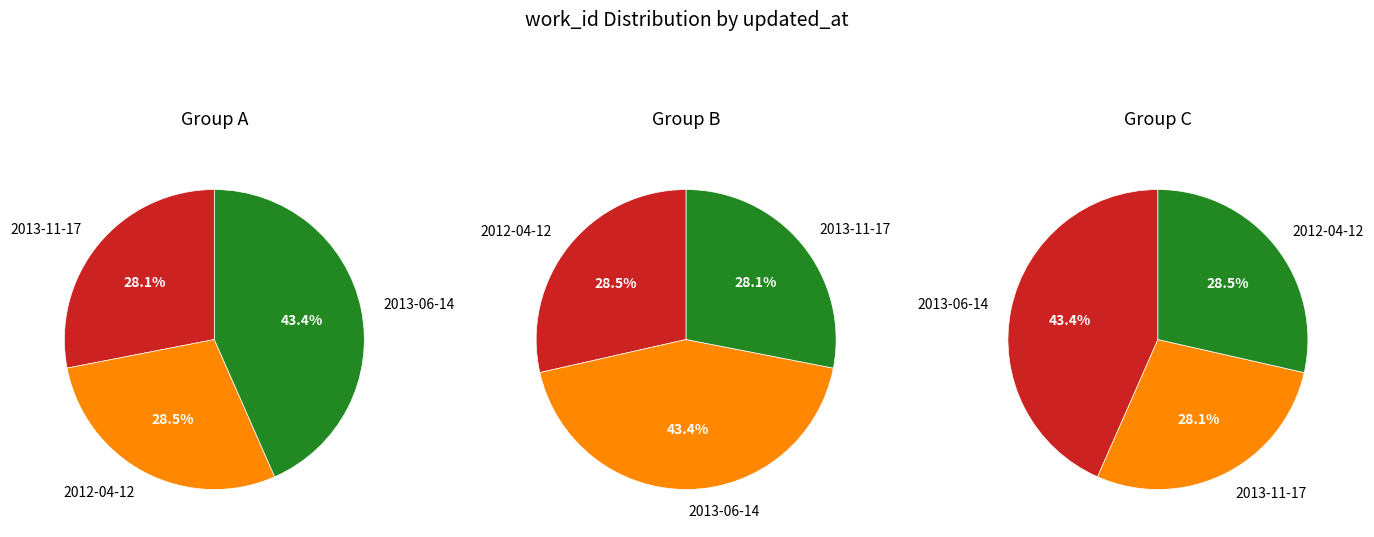

Does 2012-04-12 account for over 50% of the chart?

No